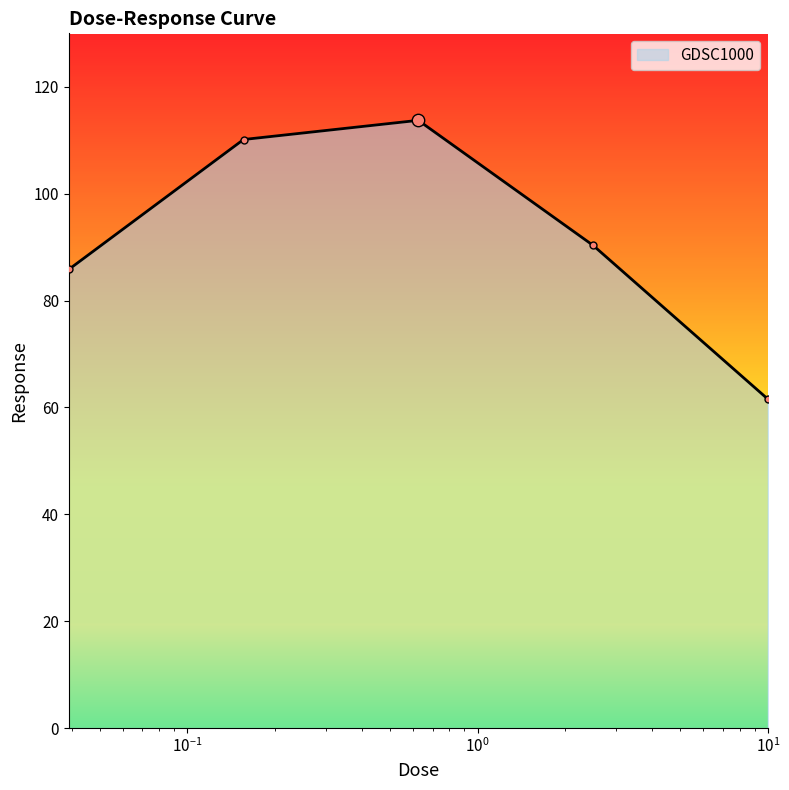

What is the minimum value shown in the chart?

61.6